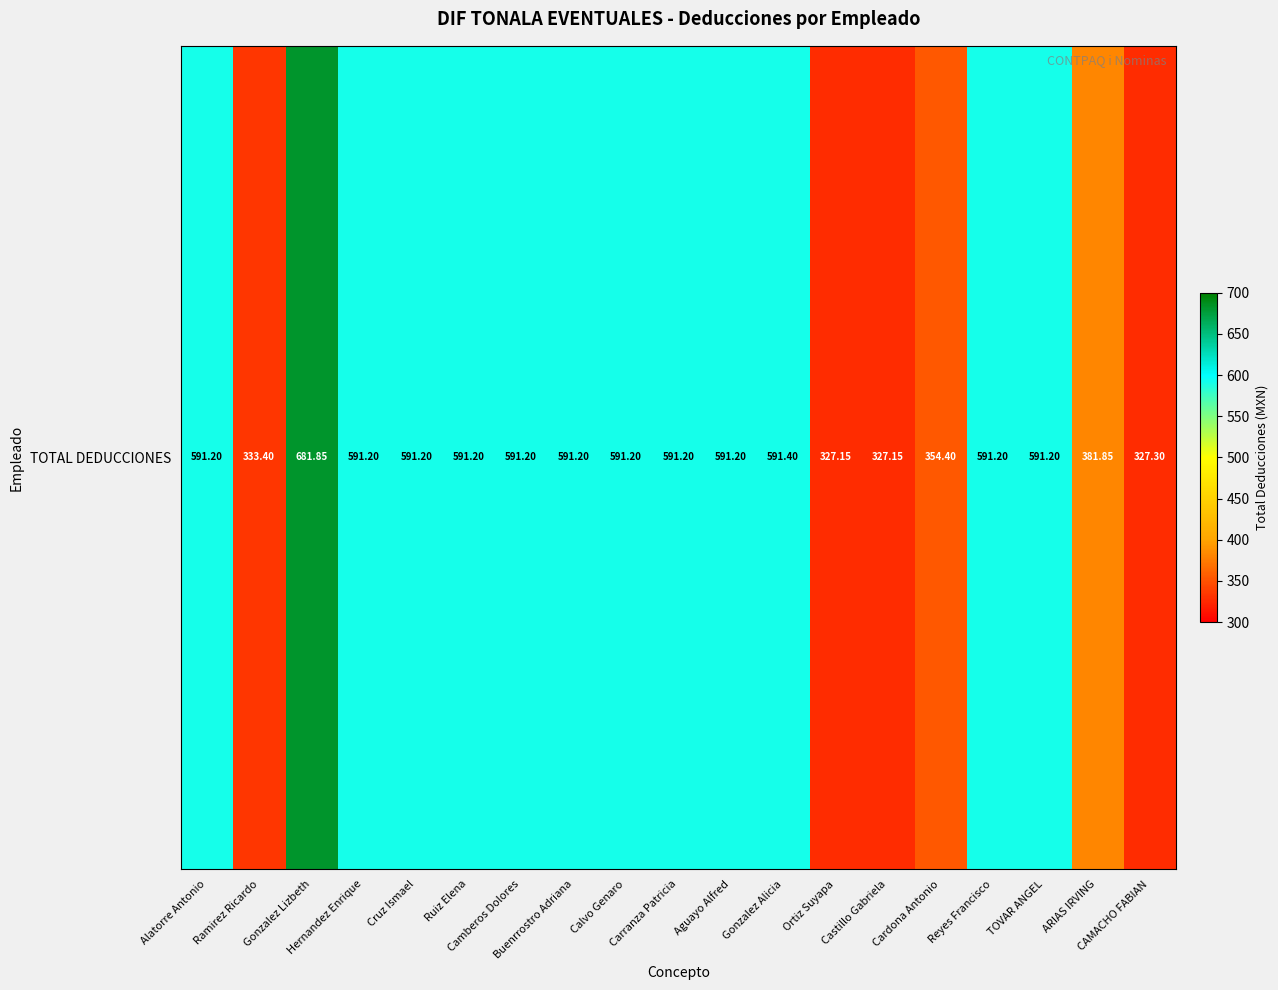

Count the number of categories in the chart.

19